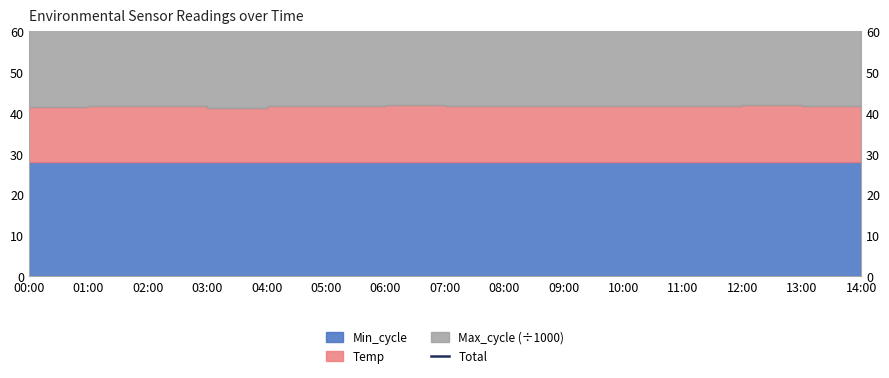

At which category does the data reach its first local valley?

03:00